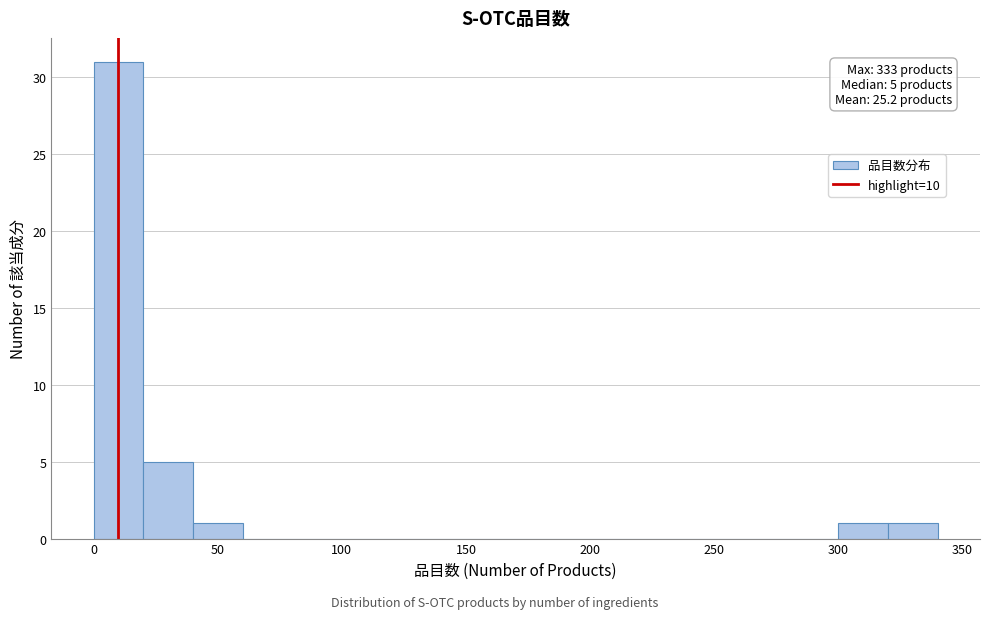

Which range on the x-axis has the tallest bar?

0 to 20